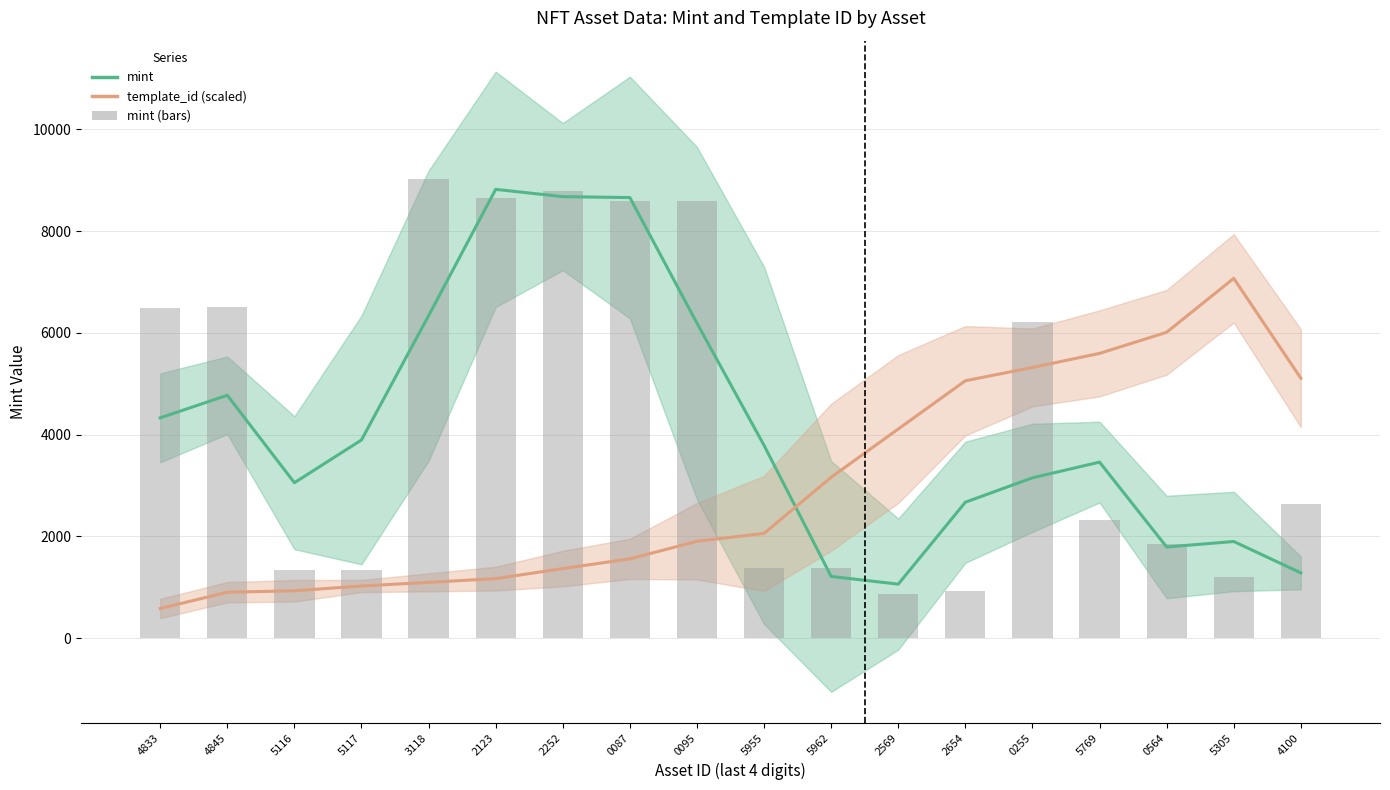

Where does the template_id (scaled) series first go above 2058?

5955